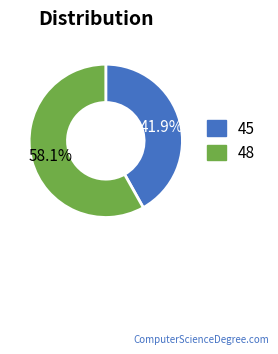

How many segments does this pie chart have?

2